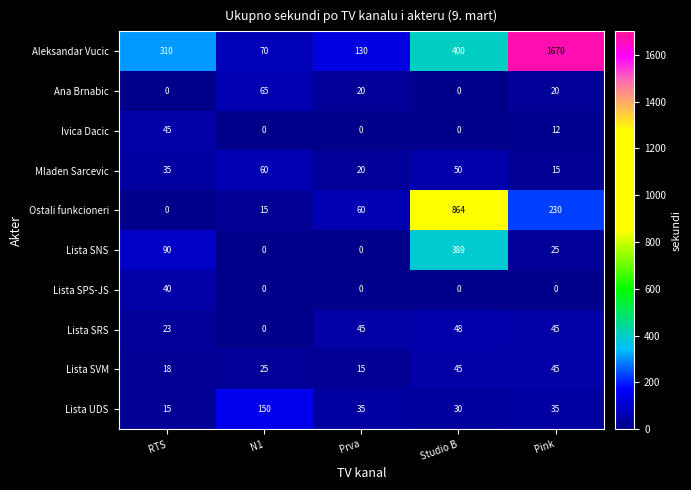

Rank the categories by Aleksandar Vucic value from lowest to highest.

N1, Prva, RTS, Studio B, Pink